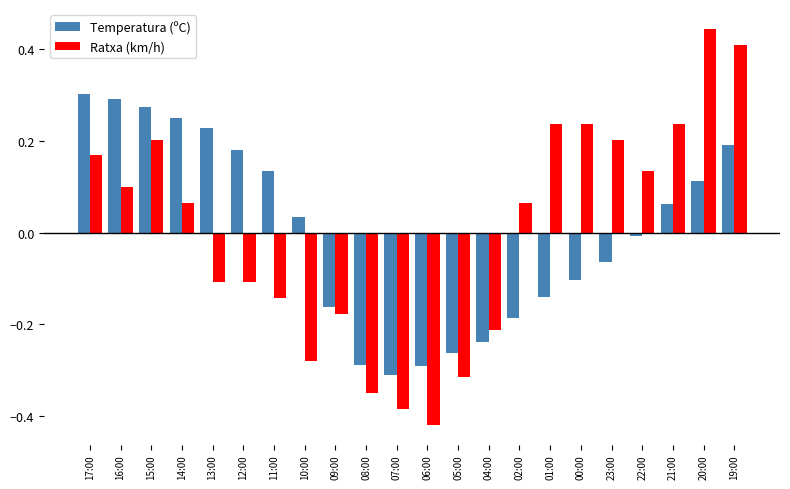

Where is Temperatura (ºC) nearest to the value 0?

22:00